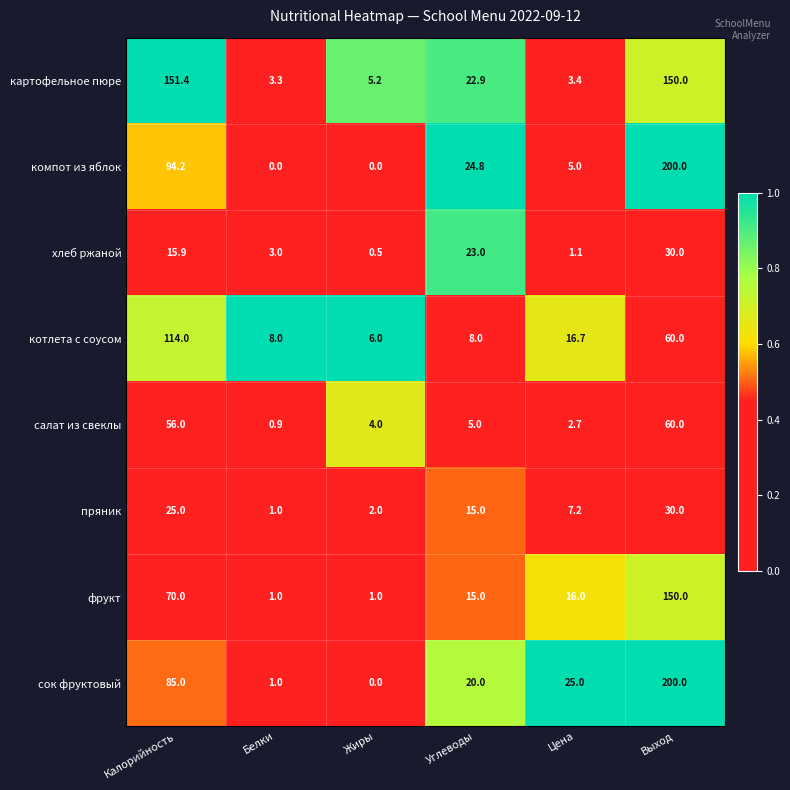

What is the difference between the компот из яблок values at Выход and Белки?

200.0